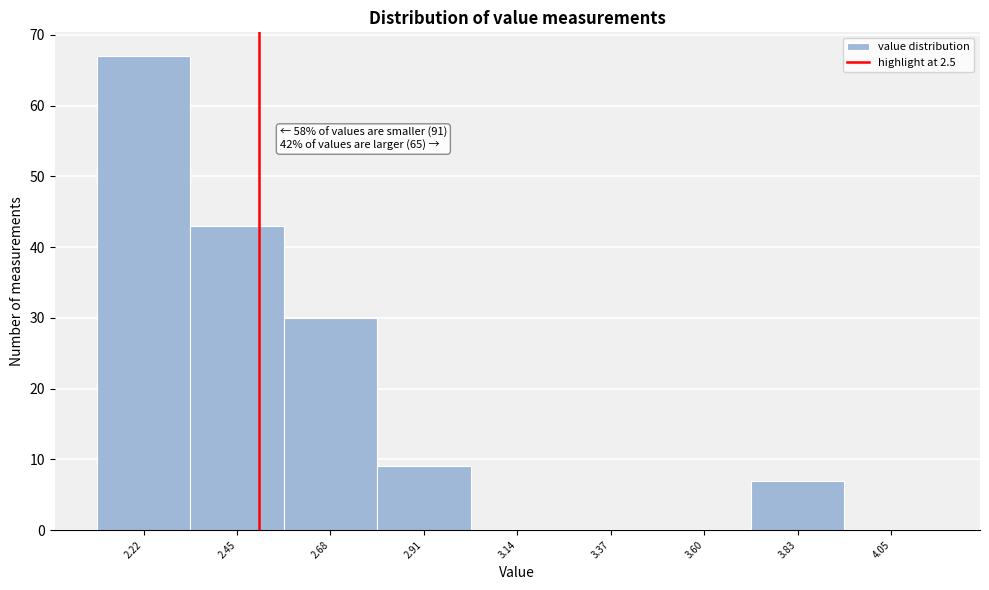

Which range on the x-axis has the tallest bar?

2.10 to 2.33